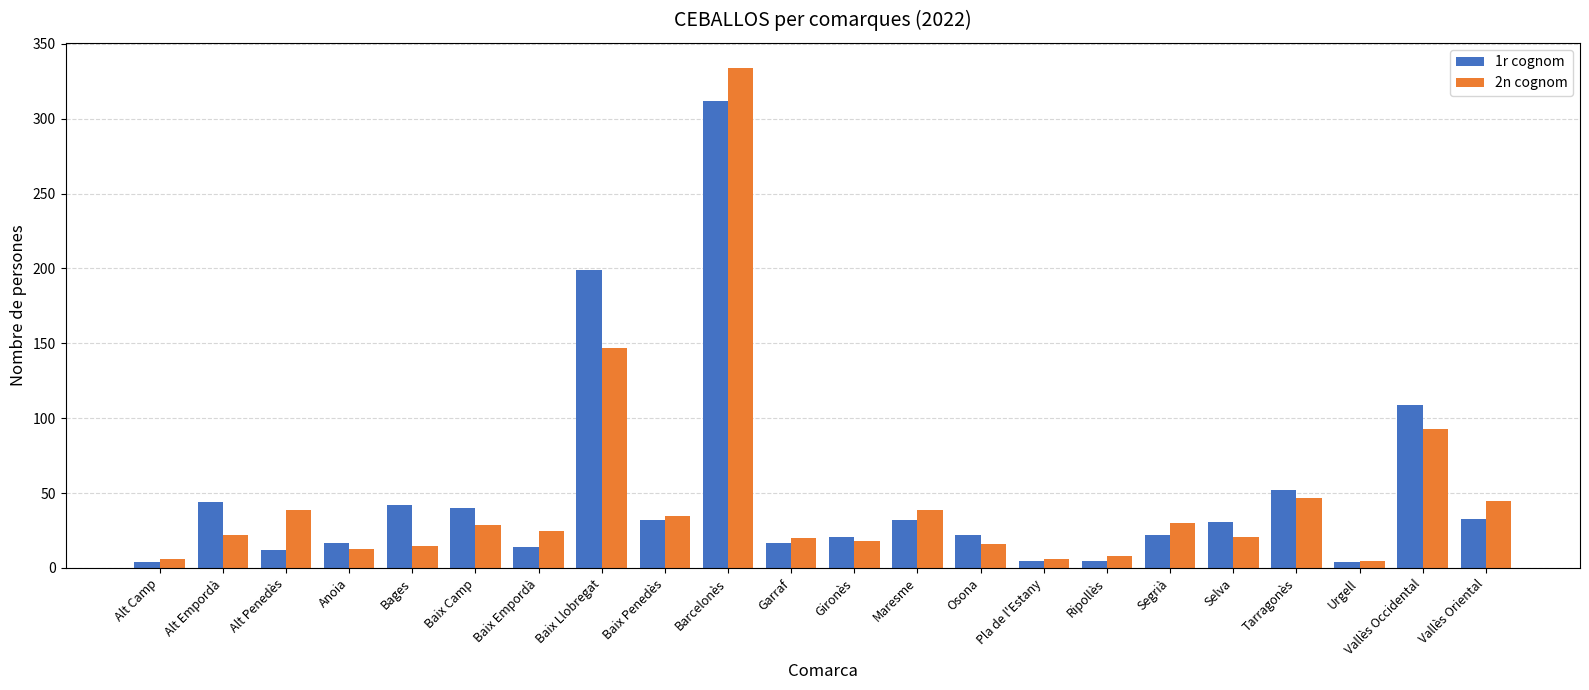

What is the total value across all series at Osona?

38